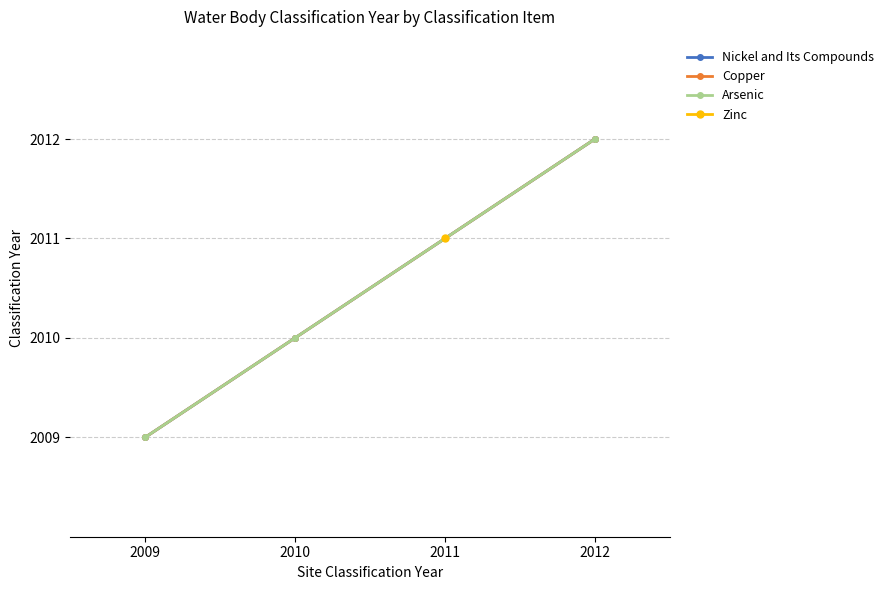

How many data points in Copper are above 2011?

1